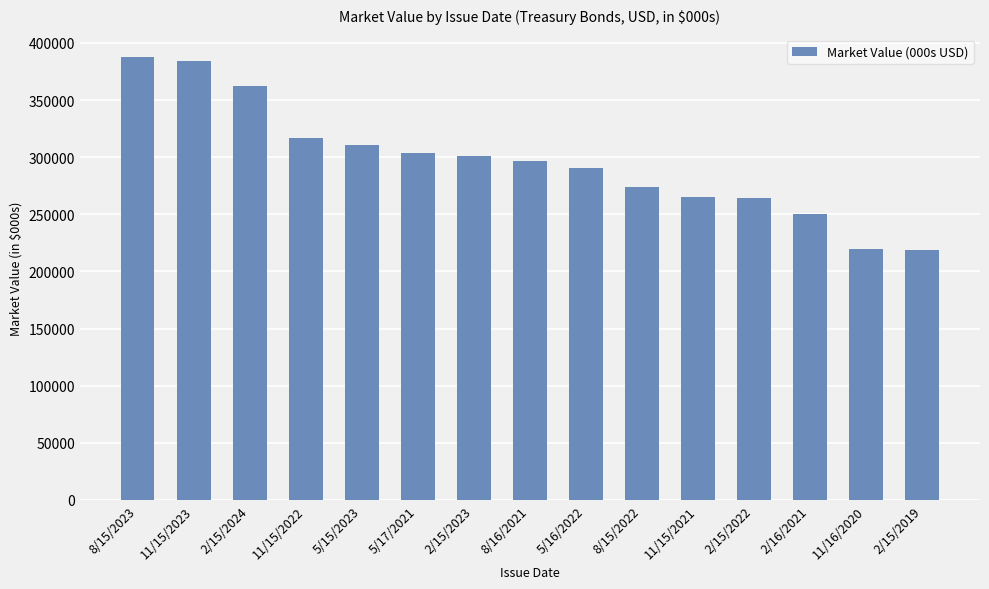

What is the difference between the maximum and second lowest values?

168015